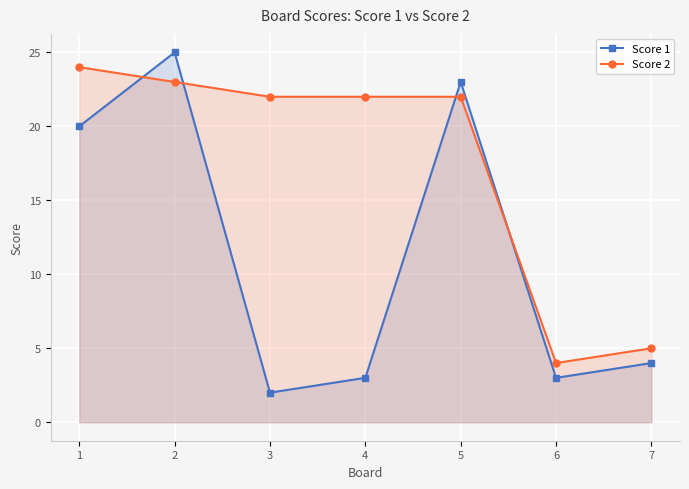

How many intersections are there between Score 1 and Score 2?

4